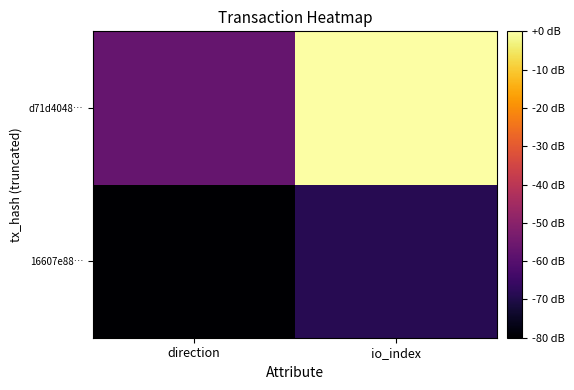

What is the total value across all series at direction?

-137.1